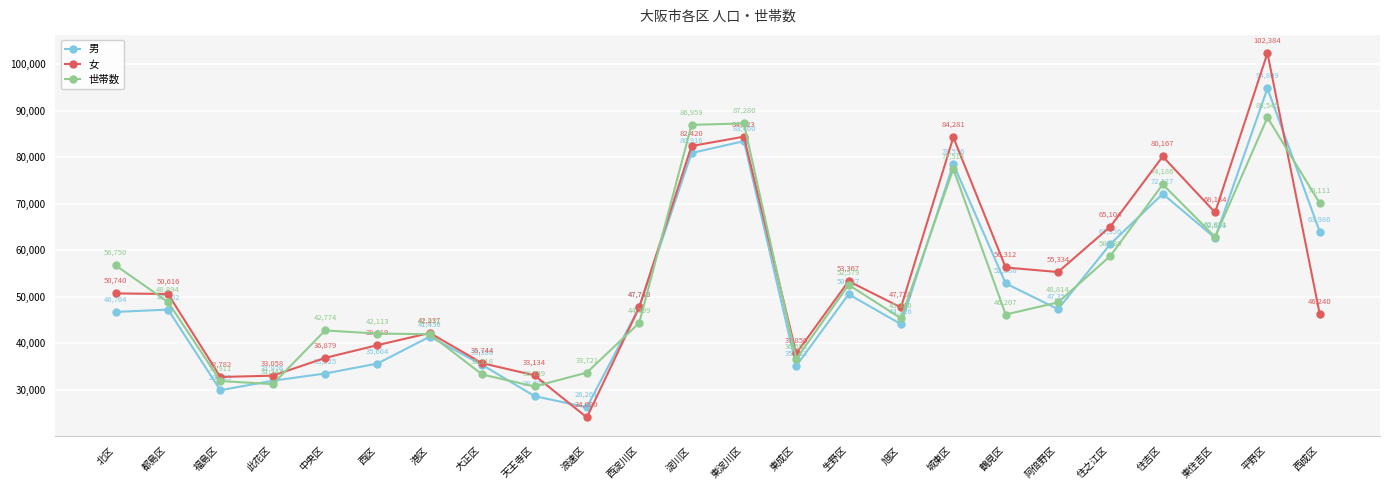

What is the difference between the highest and lowest values at 大正区?

2426